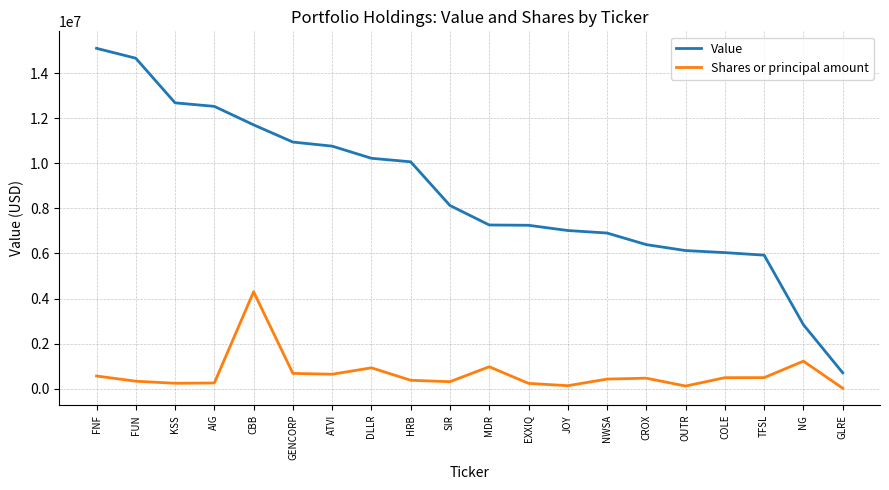

At how many categories does at least one series exceed 5320925?

18